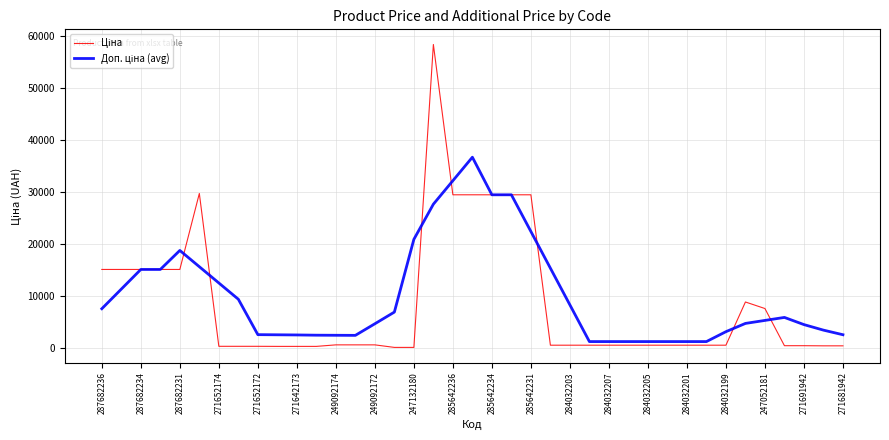

What is the maximum value shown in the chart?

58426.5